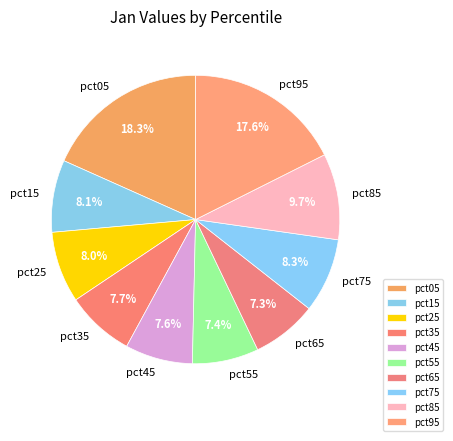

Combined, do pct35 and pct45 account for over 50%?

No